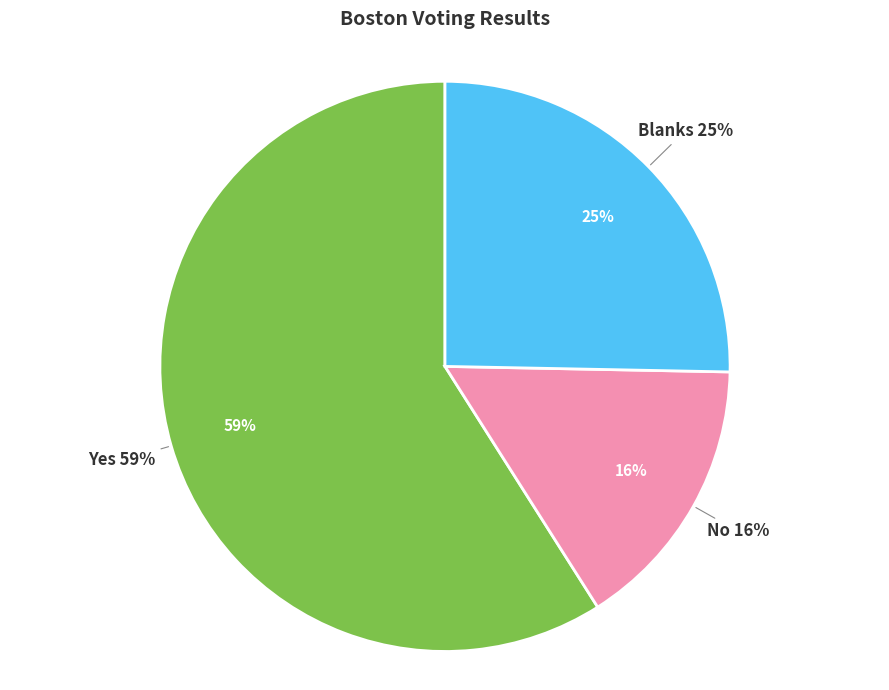

Do Yes and No together represent more than half of the pie?

Yes